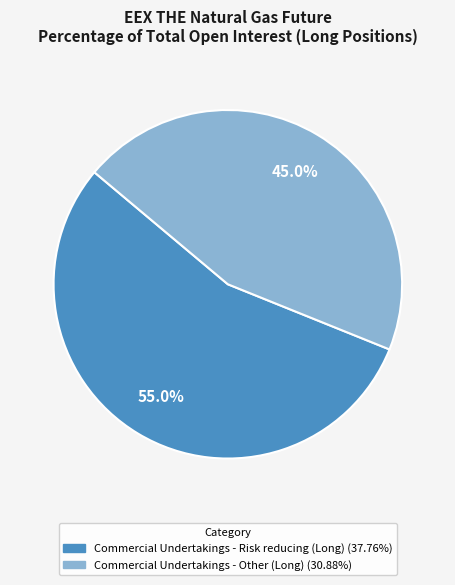

Which slice is the largest?

Commercial Undertakings - Risk reducing (Long)